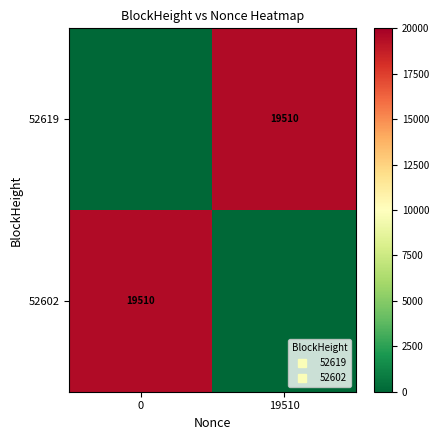

Between 19510 and 0, which is larger?

19510